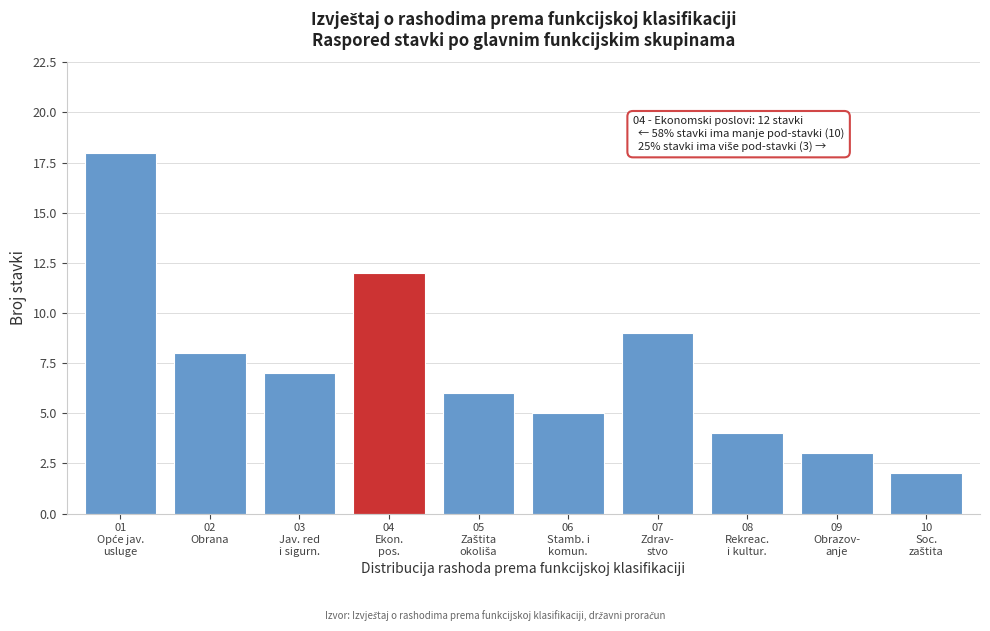

Reading left to right, what are all the values shown in this chart?

18	8	7	12	6	5	9	4	3	2